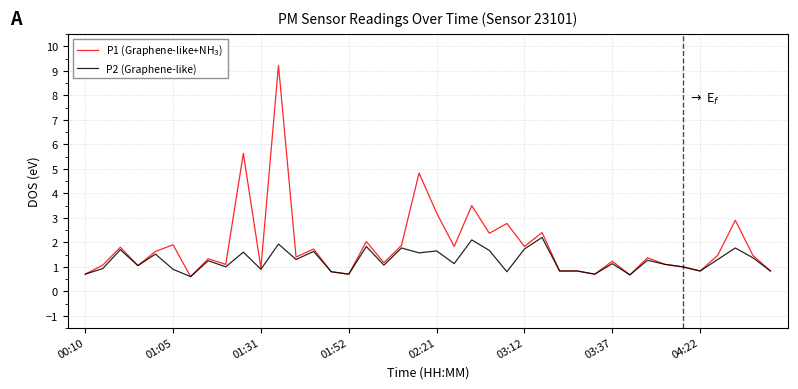

What is the maximum value for P2 (Graphene-like)?

2.2